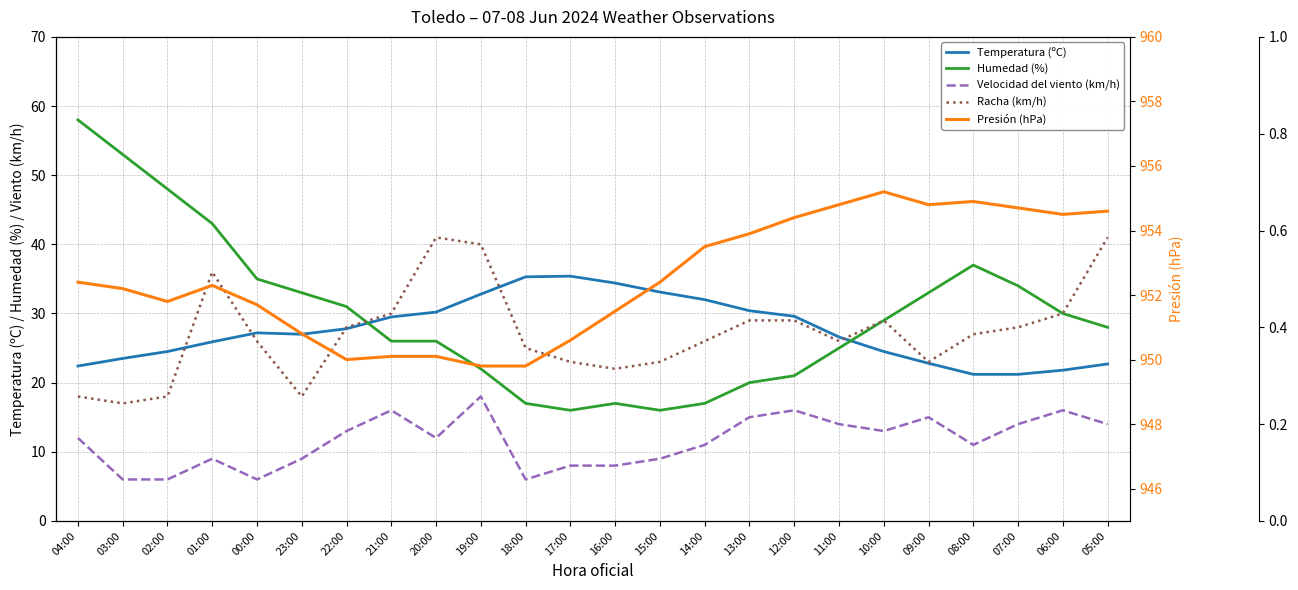

True or false: Humedad (%) has more than 2 interior local peaks.

False